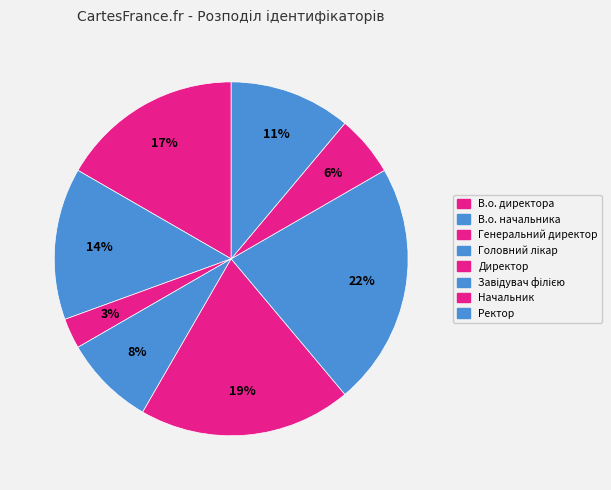

How many slices are in this pie chart?

8